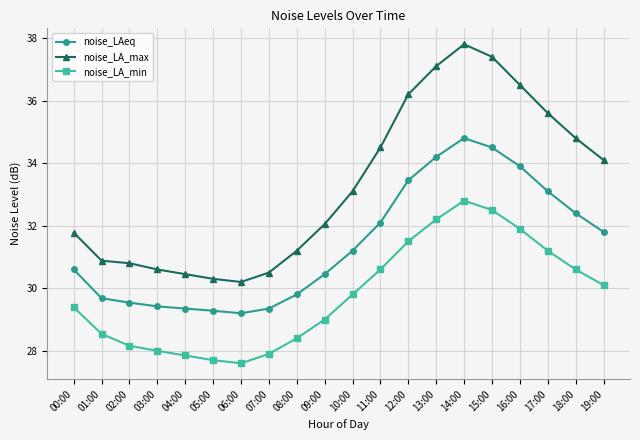

Which label corresponds to the largest value in the chart?

14:00